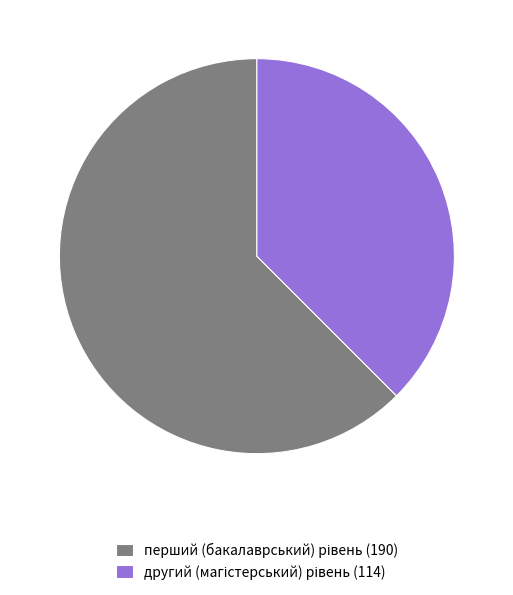

Is there a majority slice in this chart?

Yes